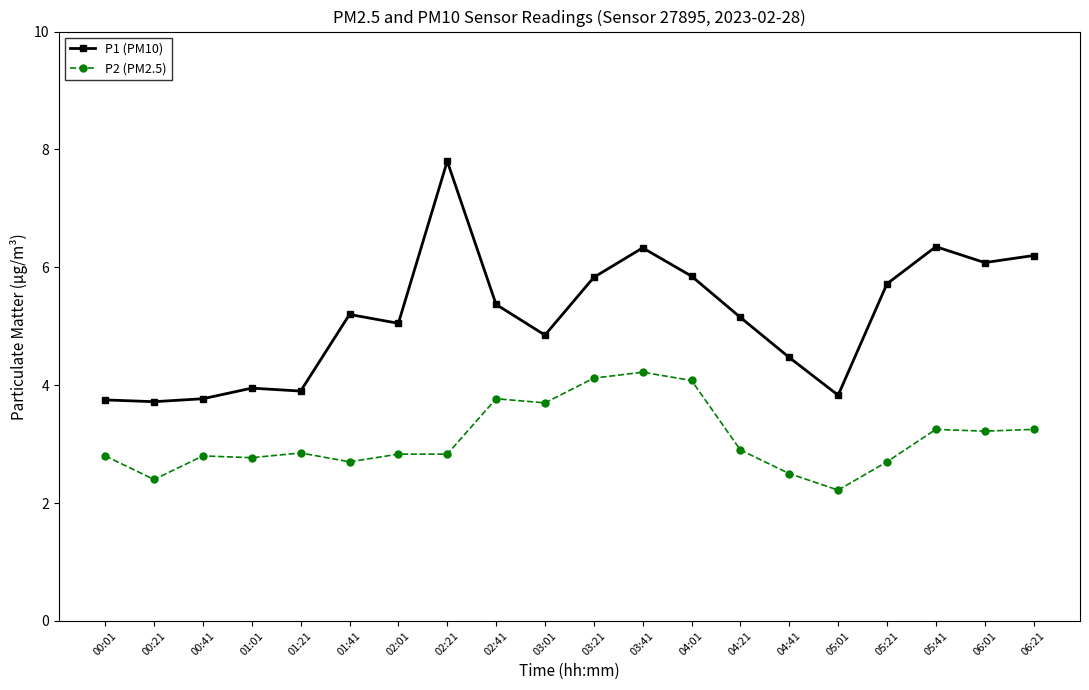

What are all the series names shown in the legend?

P1 (PM10), P2 (PM2.5)